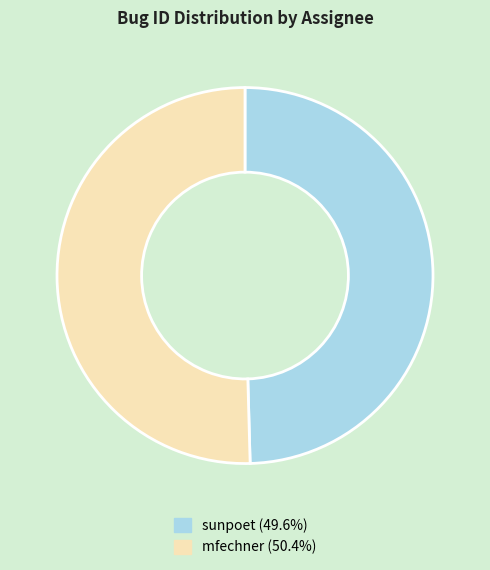

What is the ratio of the value at sunpoet to the value at mfechner?

1.0